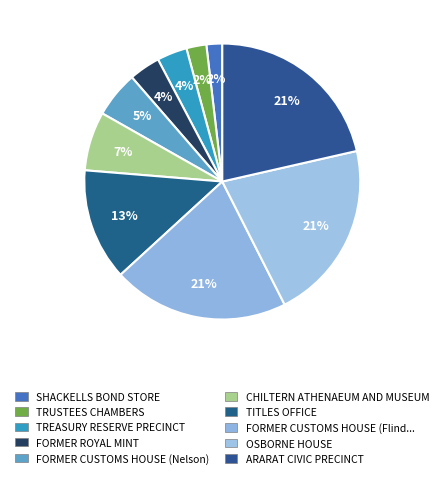

How many slices are in this pie chart?

10